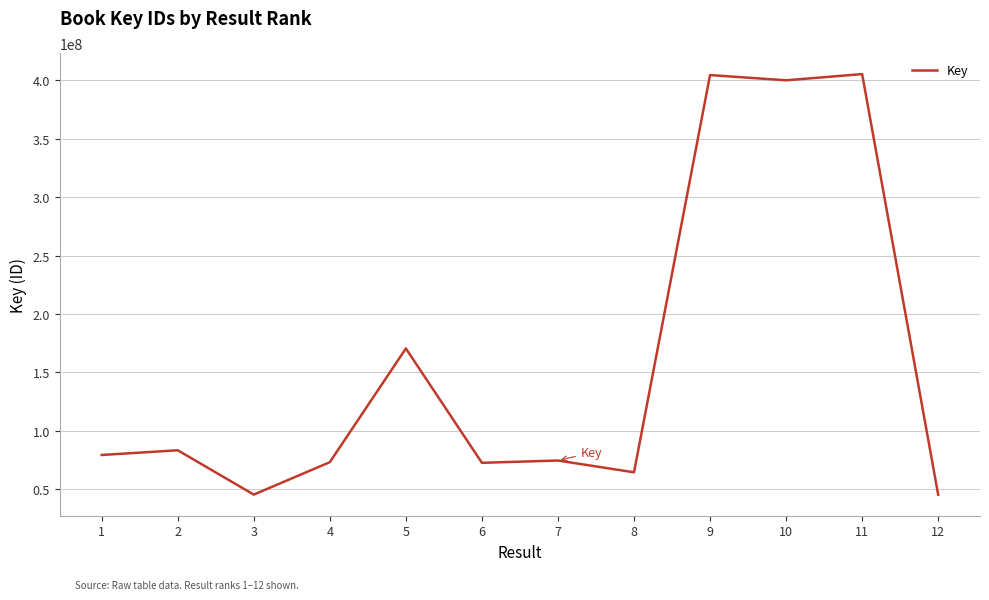

What is the smallest value displayed?

45406630